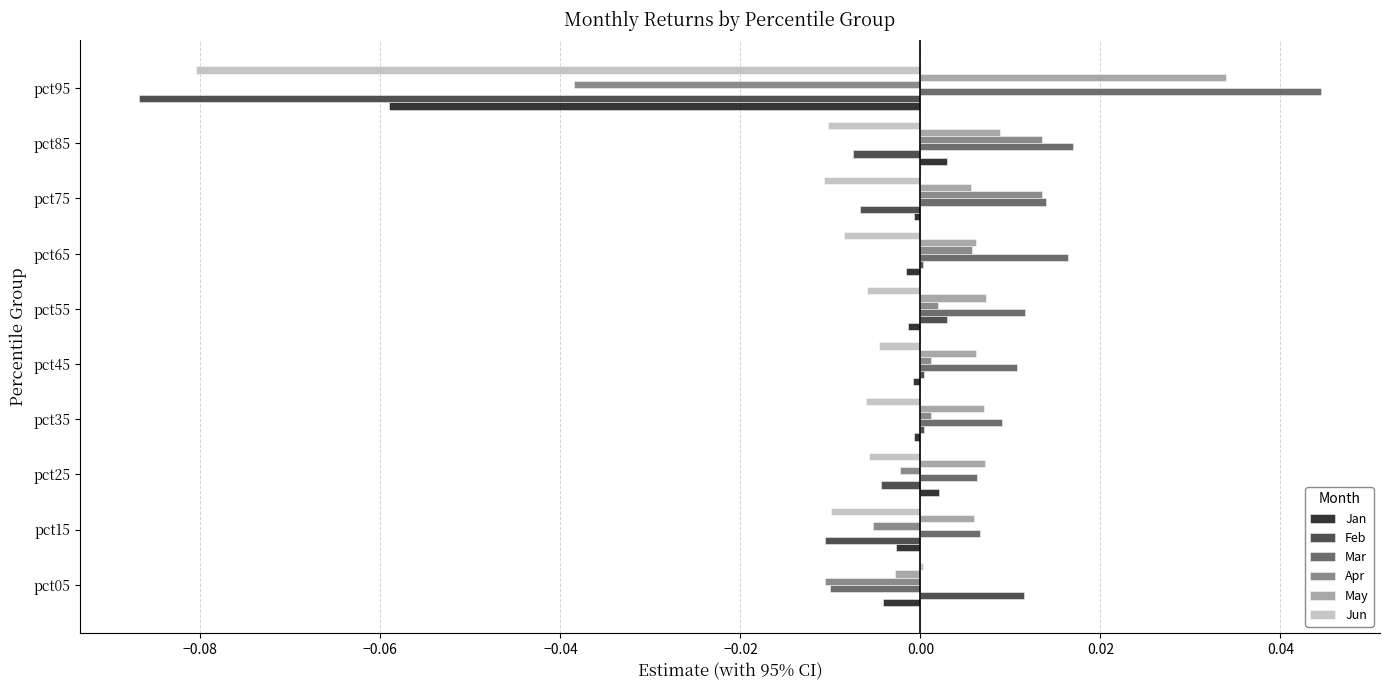

How many Mar values are between 0 and 1?

9